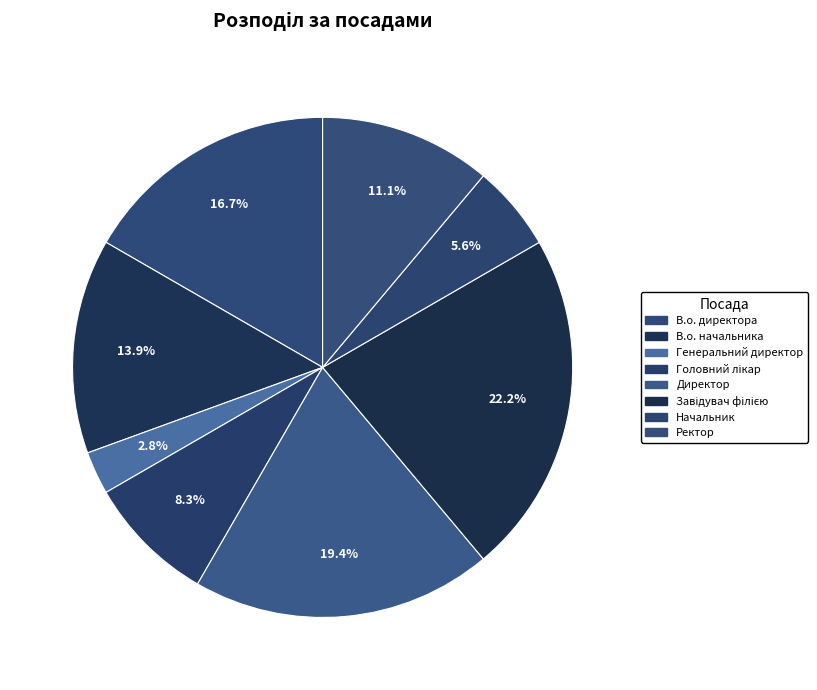

Is there any slice that represents more than half of the pie?

No